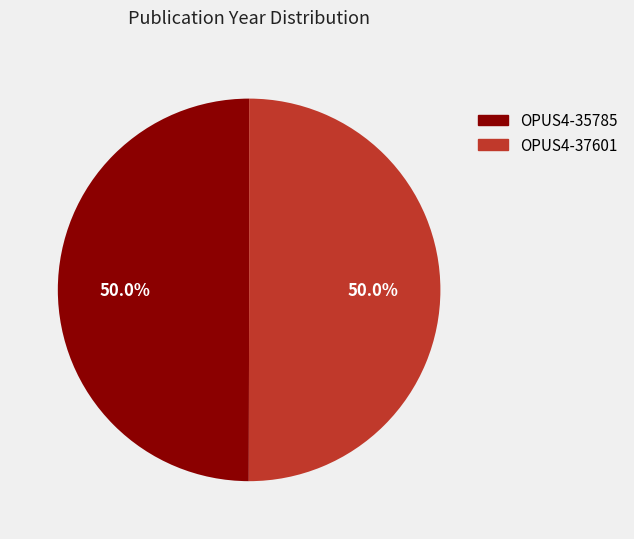

What is the ratio of the value at OPUS4-35785 to the value at OPUS4-37601?

1.0